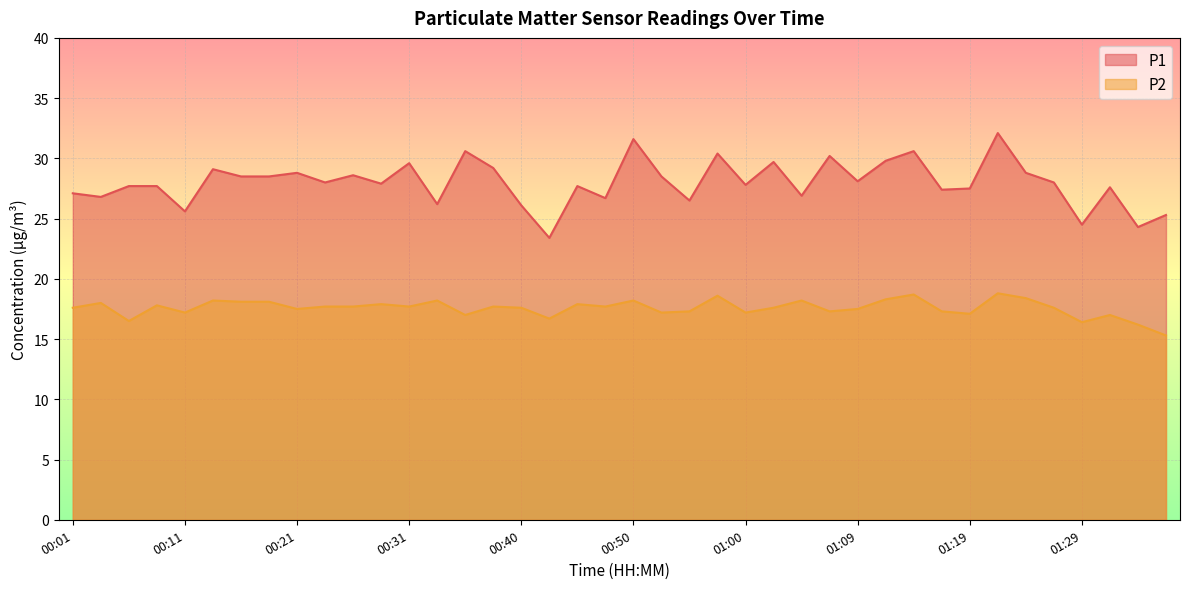

Does the chart display data point markers on the line(s)?

No